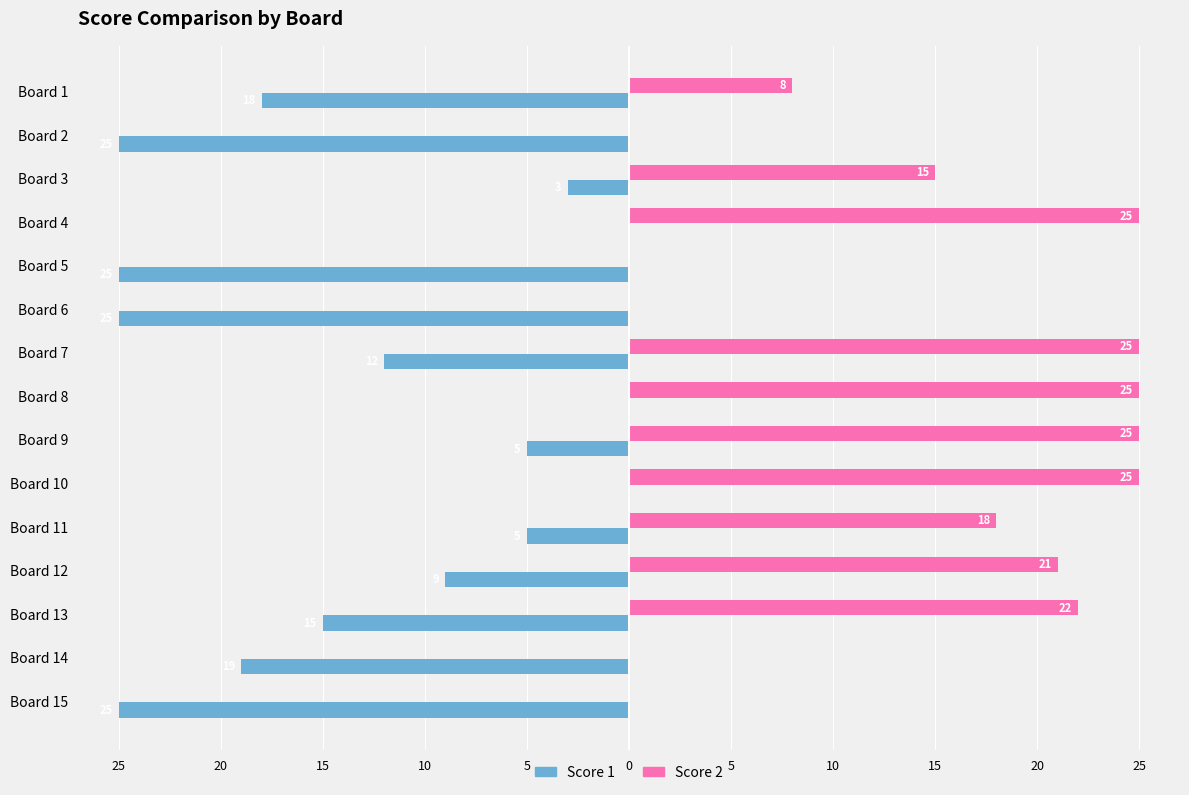

At which label does Score 2 reach its peak?

Board 4